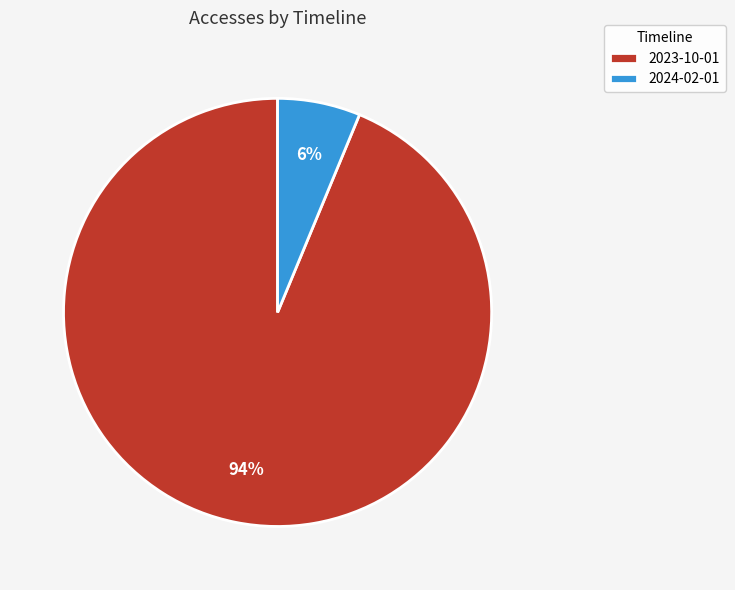

Which has a higher value, 2024-02-01 or 2023-10-01?

2023-10-01